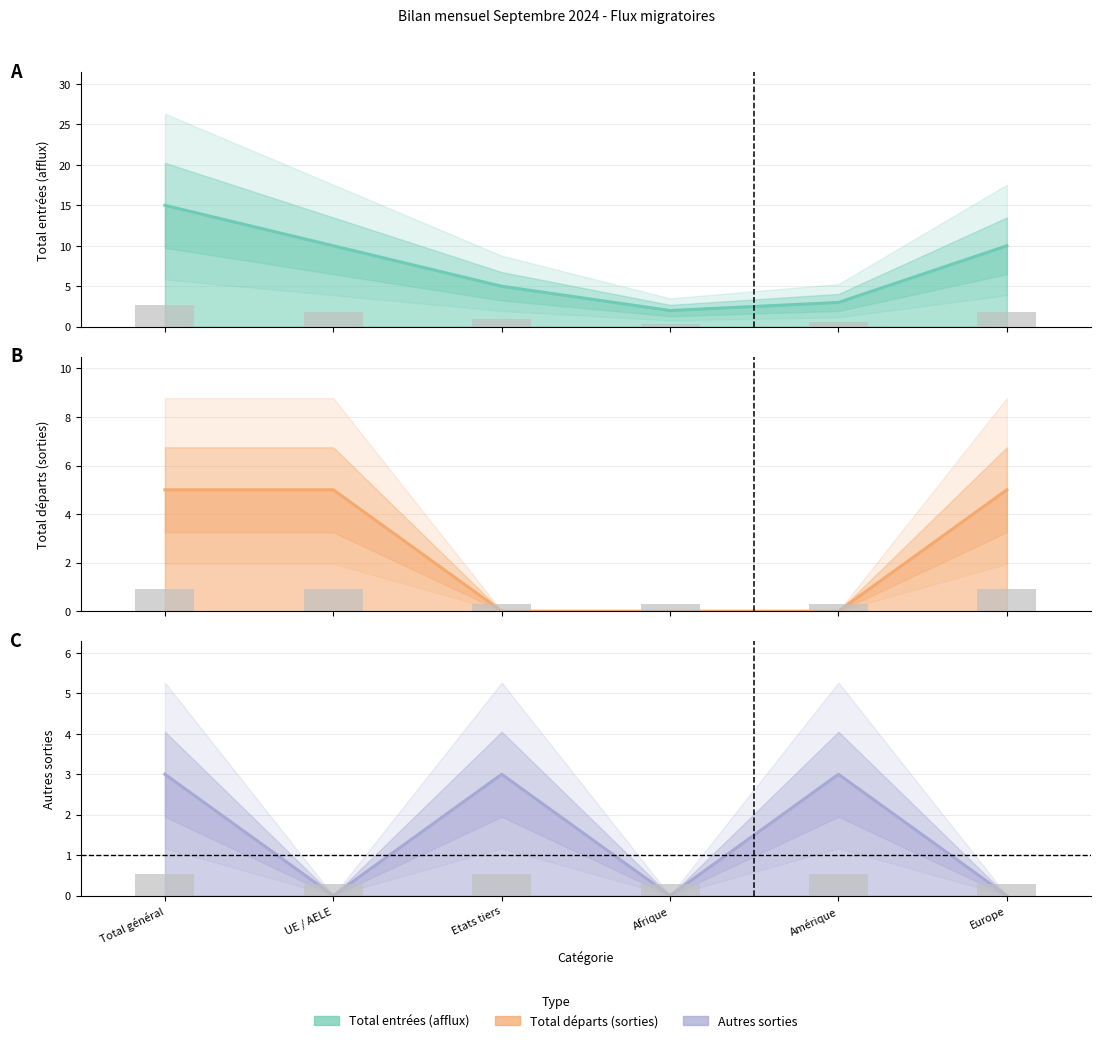

At which category does the chart reach its peak across all series?

Total général